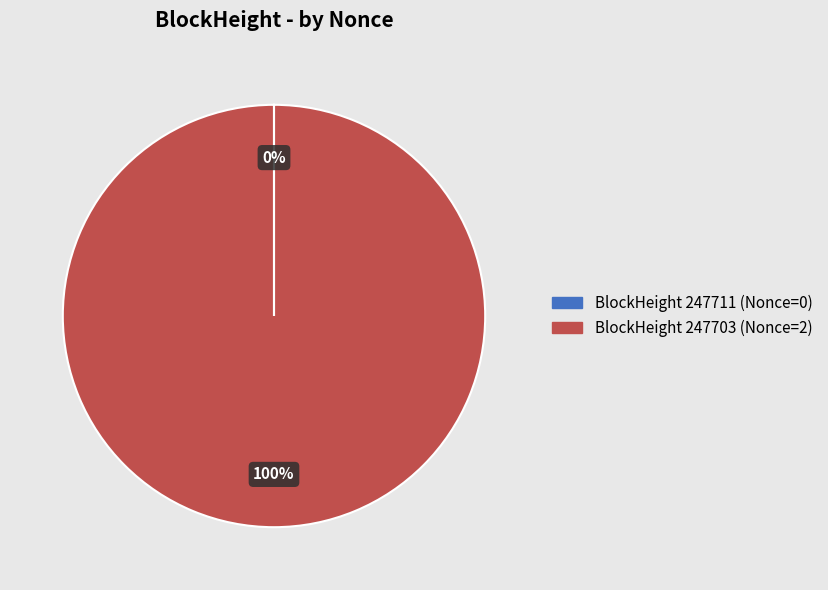

Does any single category account for the majority?

Yes